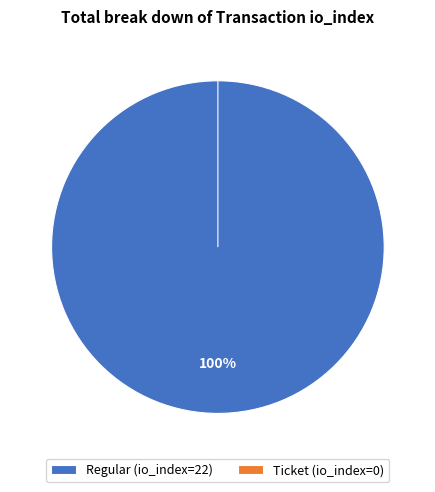

Count the number of slices in the pie.

2